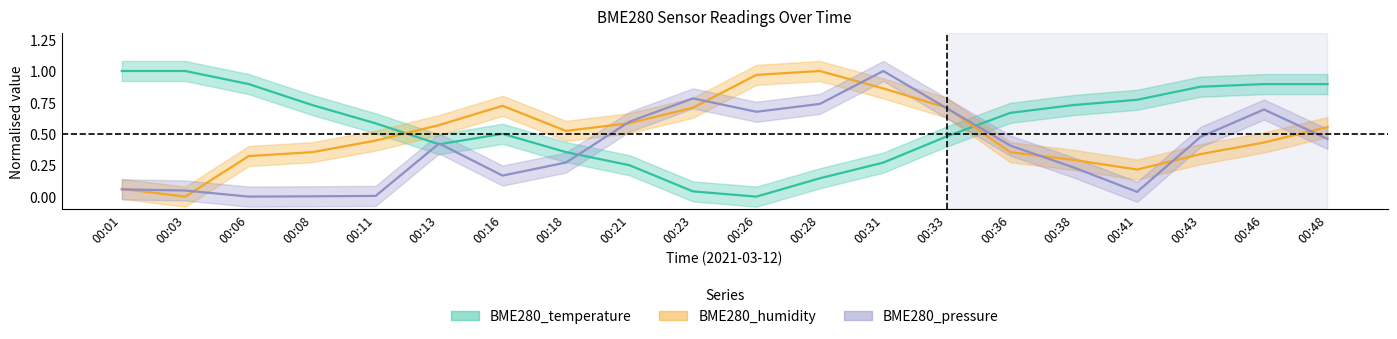

Does the chart display data point markers on the line(s)?

No